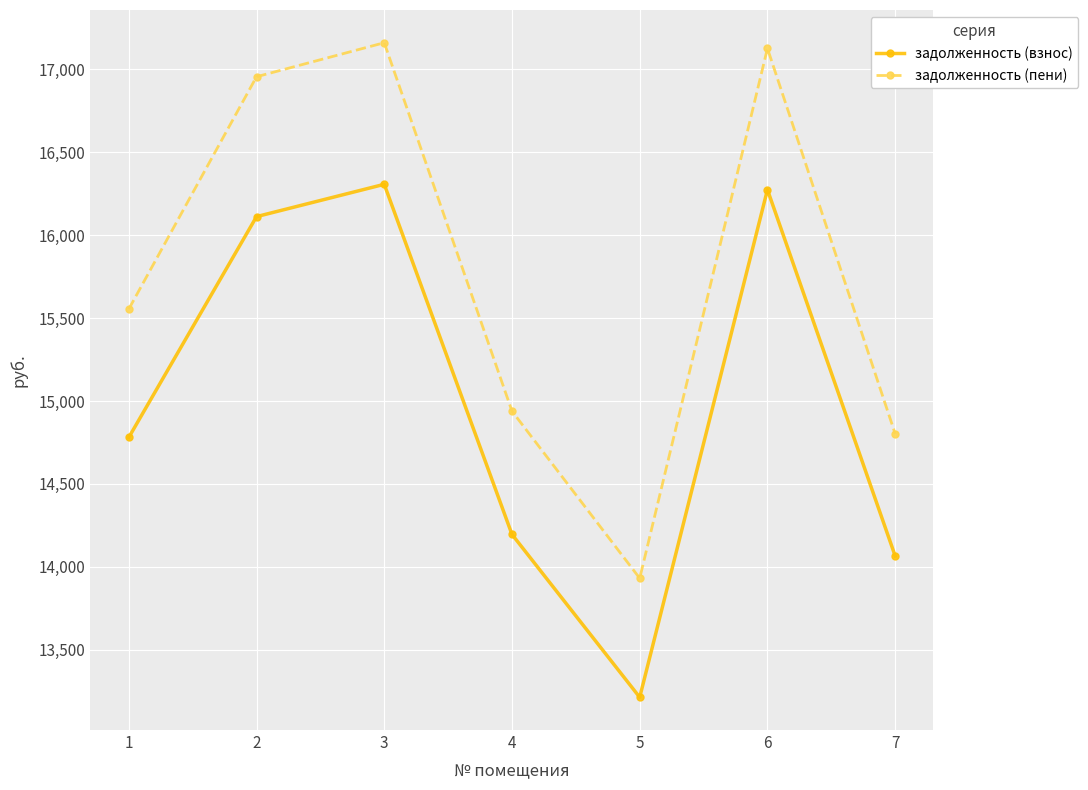

What is the sum of the задолженность (пени) values at 7 and 4?

29741.0